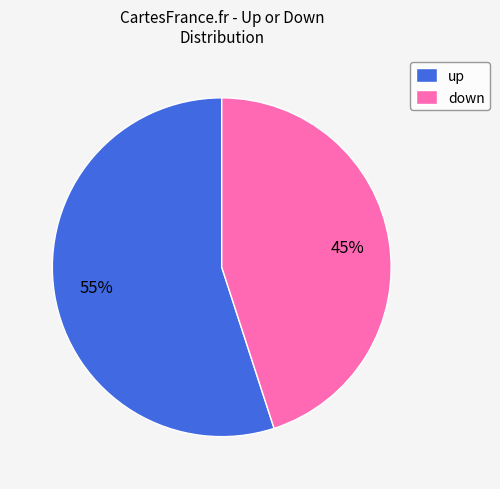

Combined, do up and down account for over 50%?

Yes